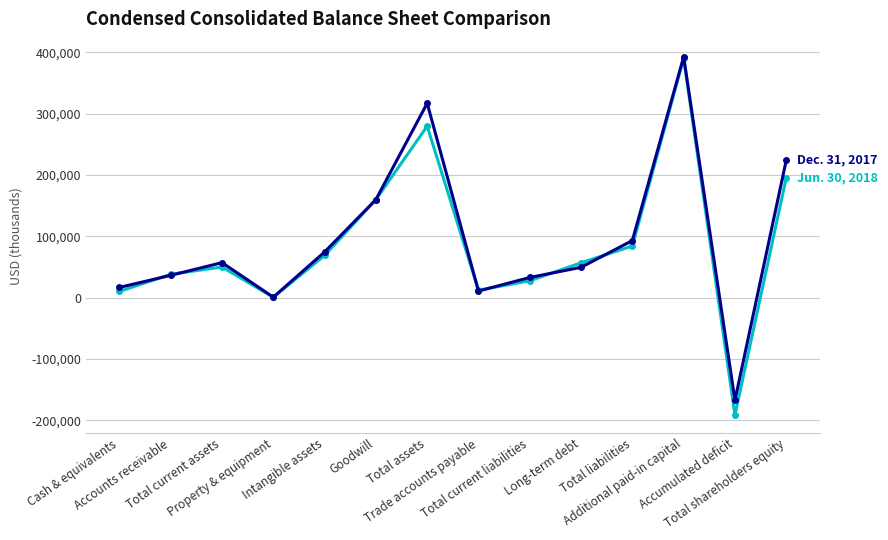

What is the maximum value shown in the chart?

392687